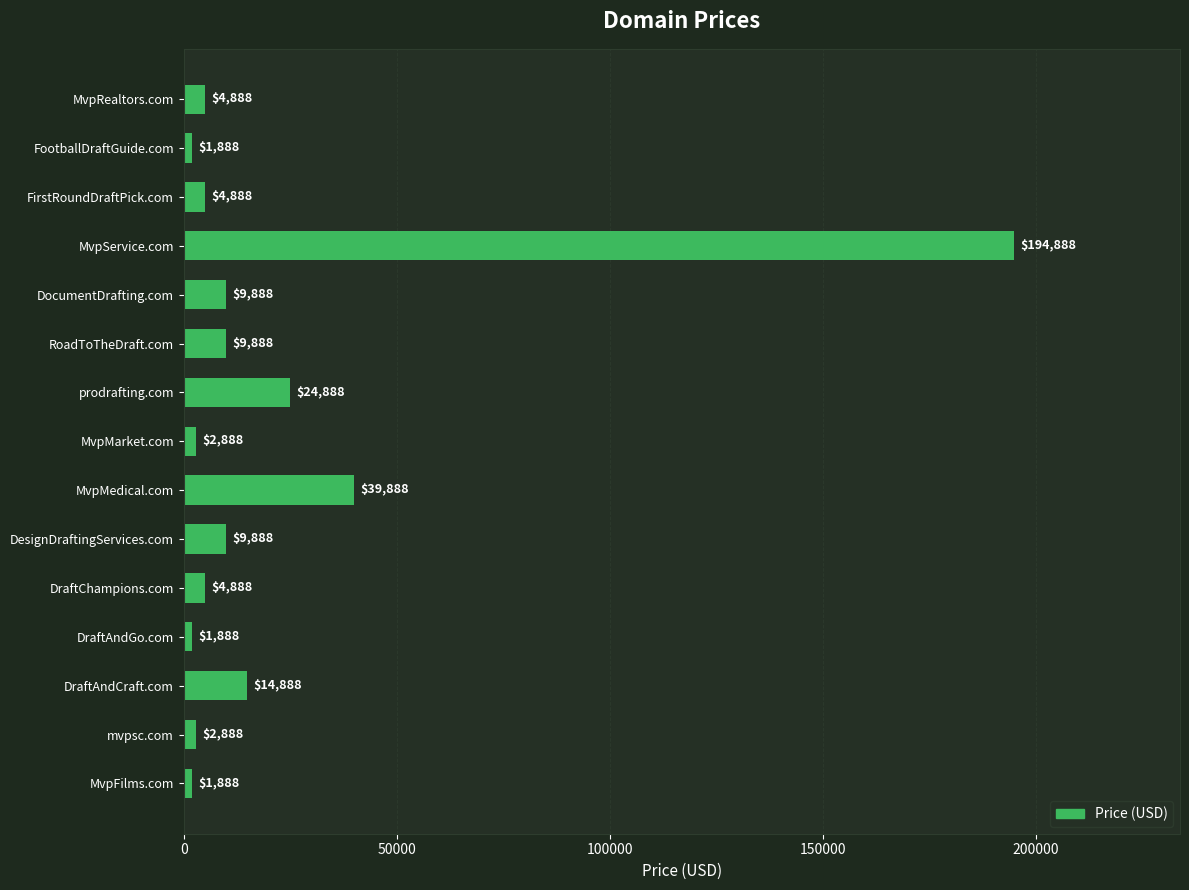

Which label corresponds to the largest value in the chart?

MvpService.com